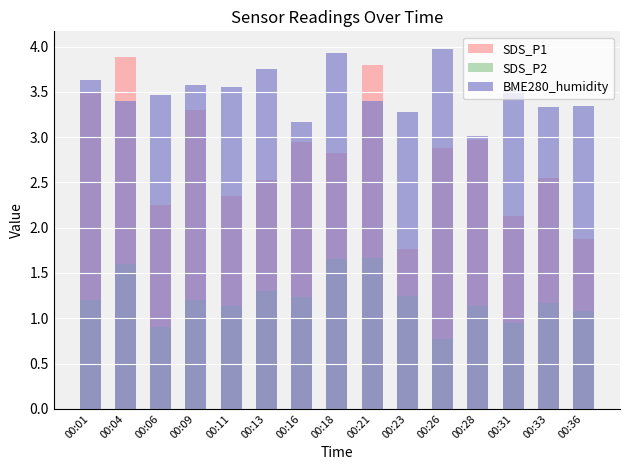

The value of SDS_P1 at 00:06 is 2.2. True or false?

True